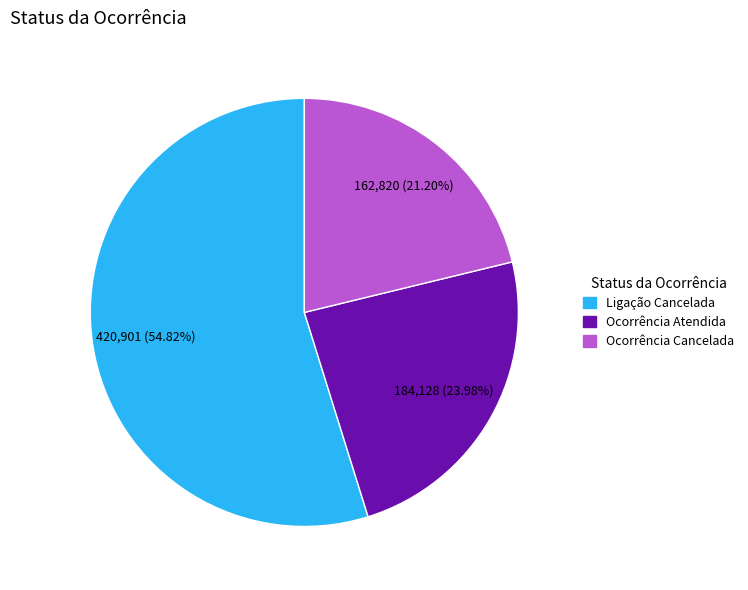

To the nearest percent, what is the difference between the Ocorrência Atendida and Ocorrência Cancelada slice percentages?

3%